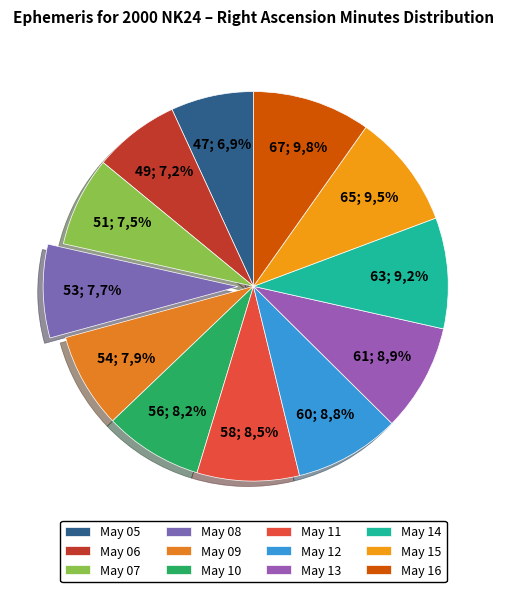

Which slice is the smallest?

May 05